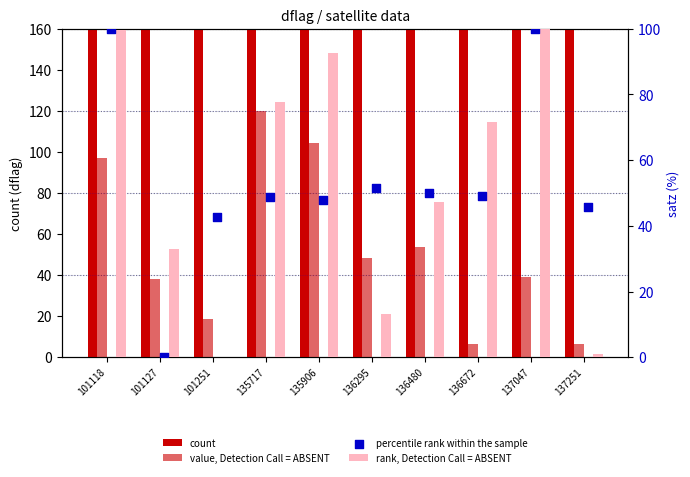

Which series contains the lowest Y value?

rank, Detection Call = ABSENT